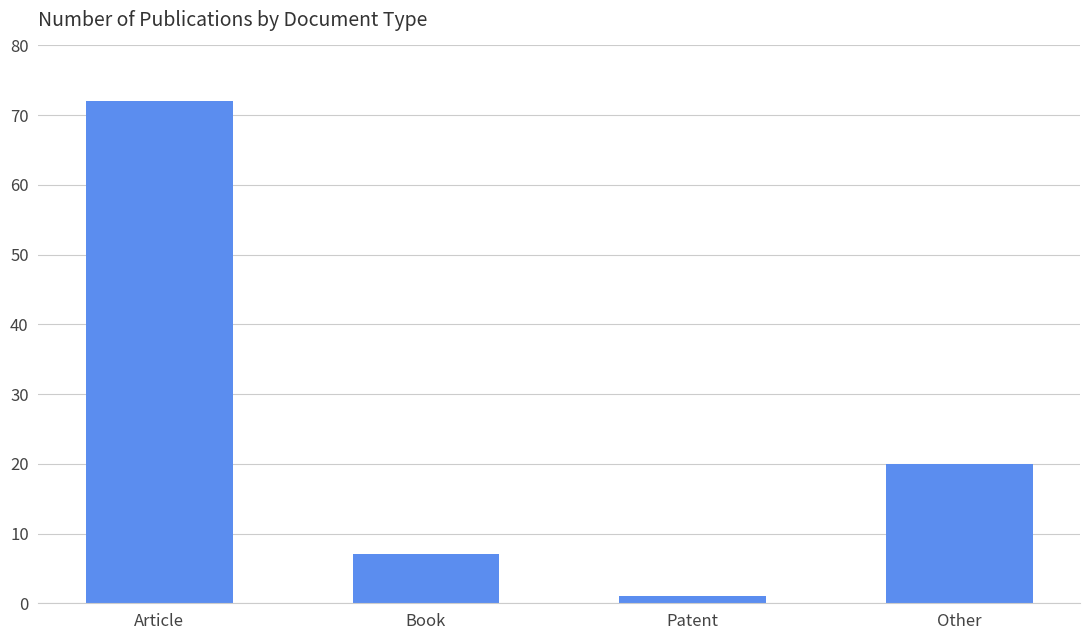

Which category has the highest value across all series?

Article